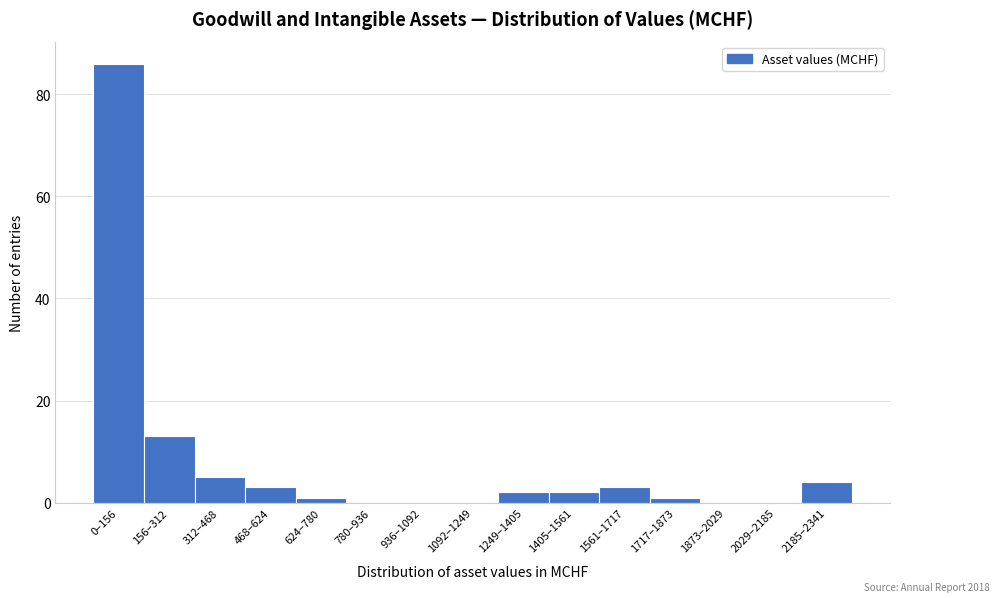

Reading left to right, transcribe all the data shown in this chart.

0–156=86	156–312=13	312–468=5	468–624=3	624–780=1	780–936=0	936–1092=0	1092–1249=0	1249–1405=2	1405–1561=2	1561–1717=3	1717–1873=1	1873–2029=0	2029–2185=0	2185–2341=4